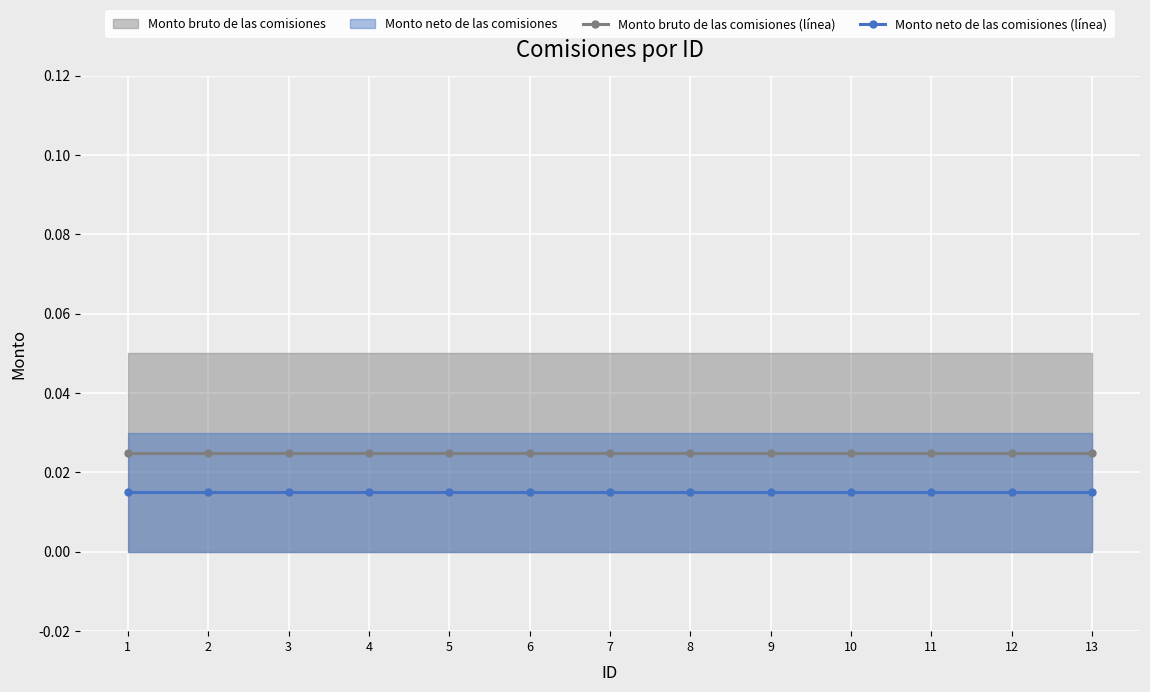

True or false: Monto neto de las comisiones (línea) and Monto bruto de las comisiones (línea) cross at least once.

False